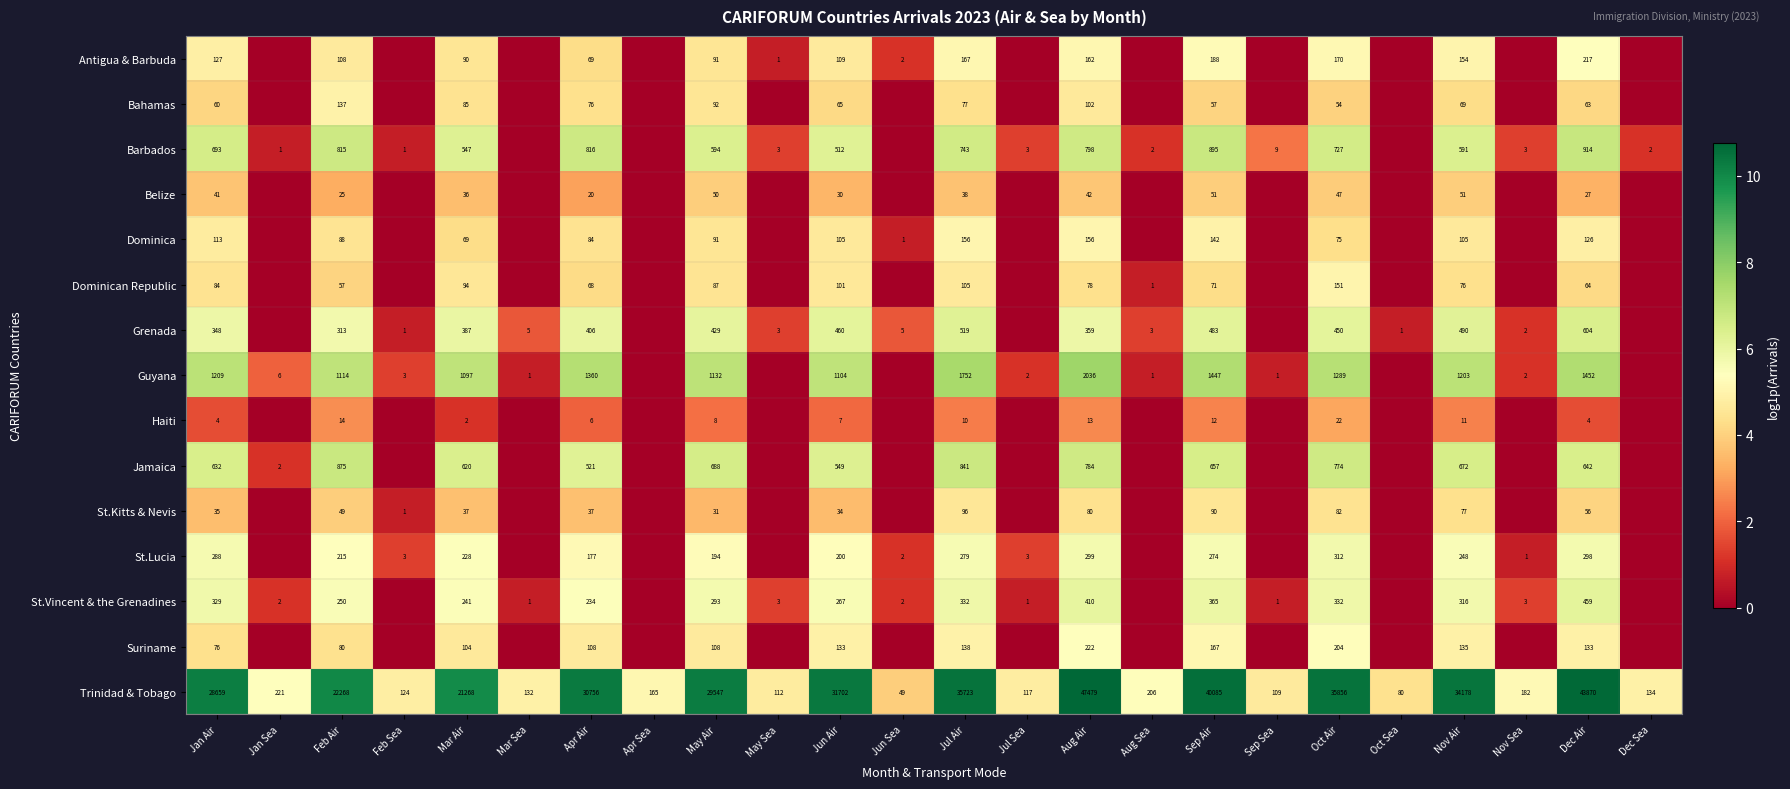

Which has a higher value, Jun Air or Feb Sea?

Jun Air